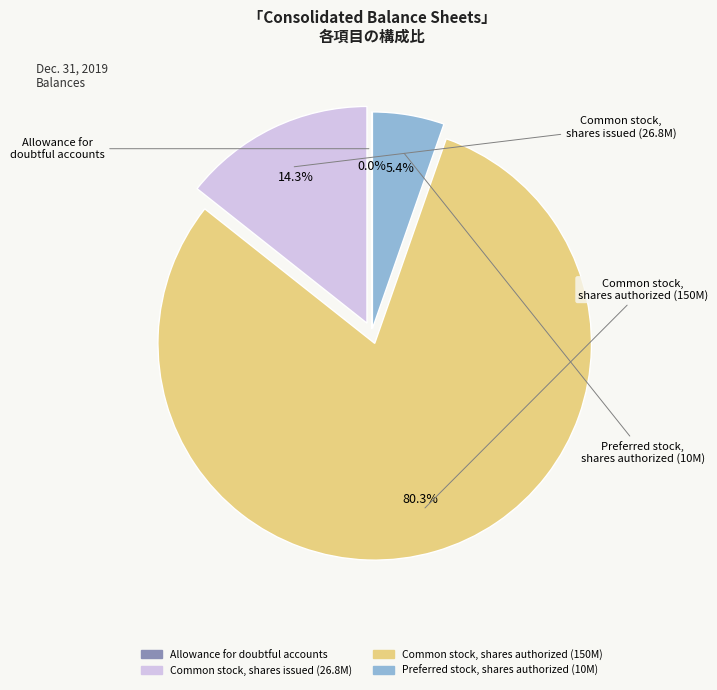

Is there any slice that represents more than half of the pie?

Yes